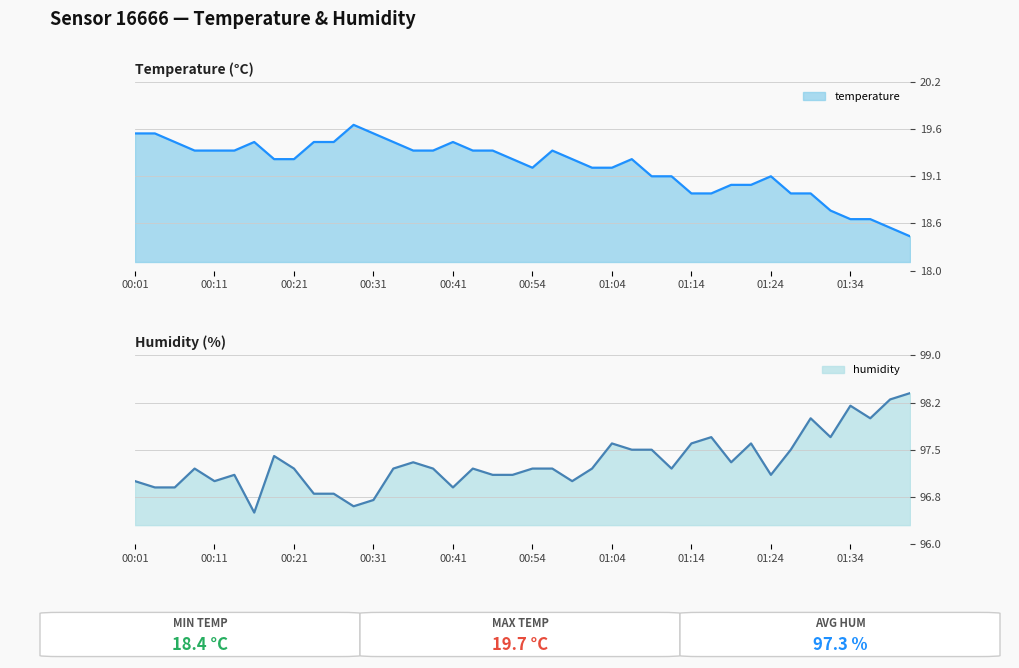

What is the ratio of the value at 01:06 to the value at 00:36?

1.0